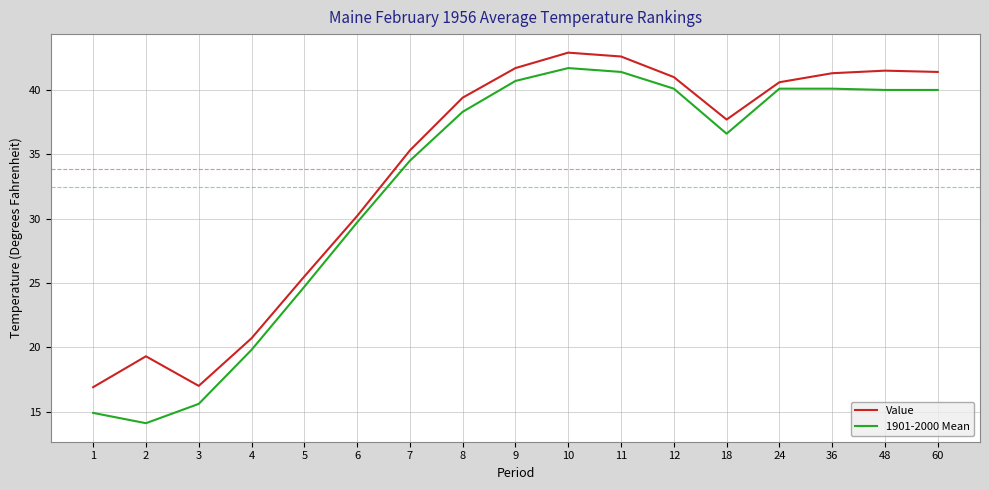

Which series has the widest spread of values?

1901-2000 Mean